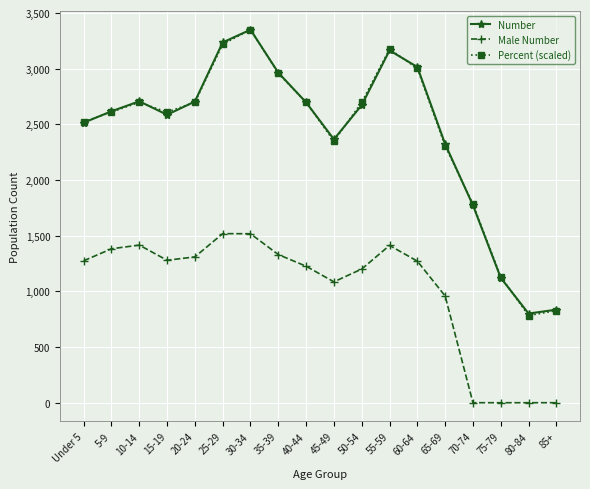

True or false: Number and Male Number intersect in this chart.

False